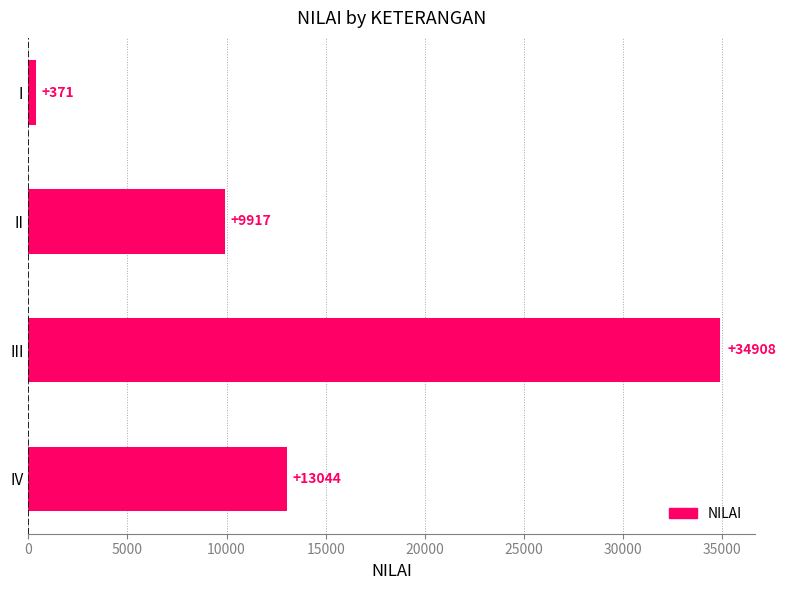

Is it true that the value at I is 371?

True